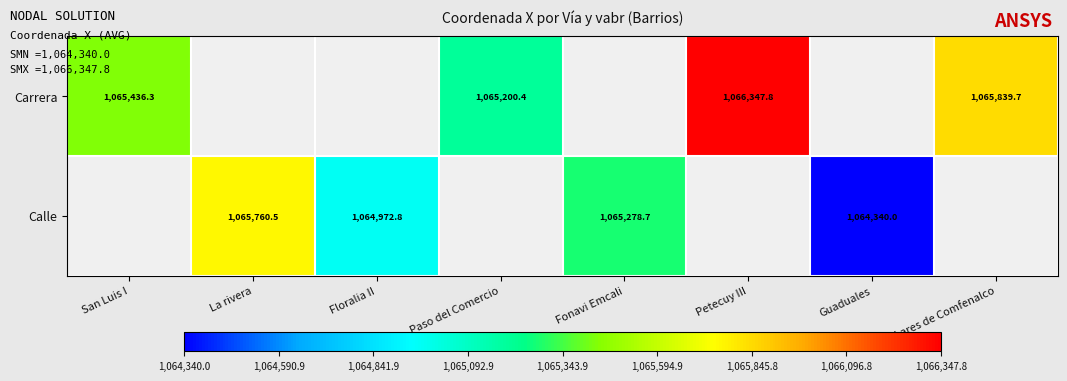

At which label does Calle first exceed 1064339?

La rivera